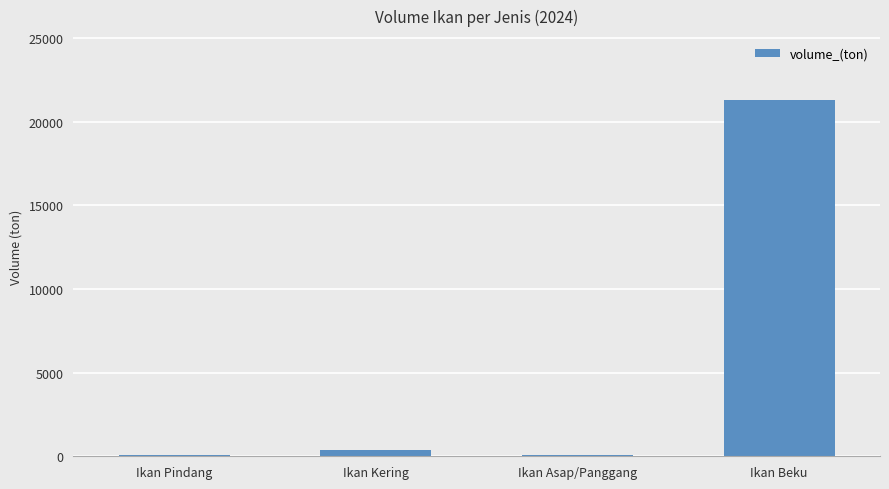

What is the greatest value displayed?

21283.3